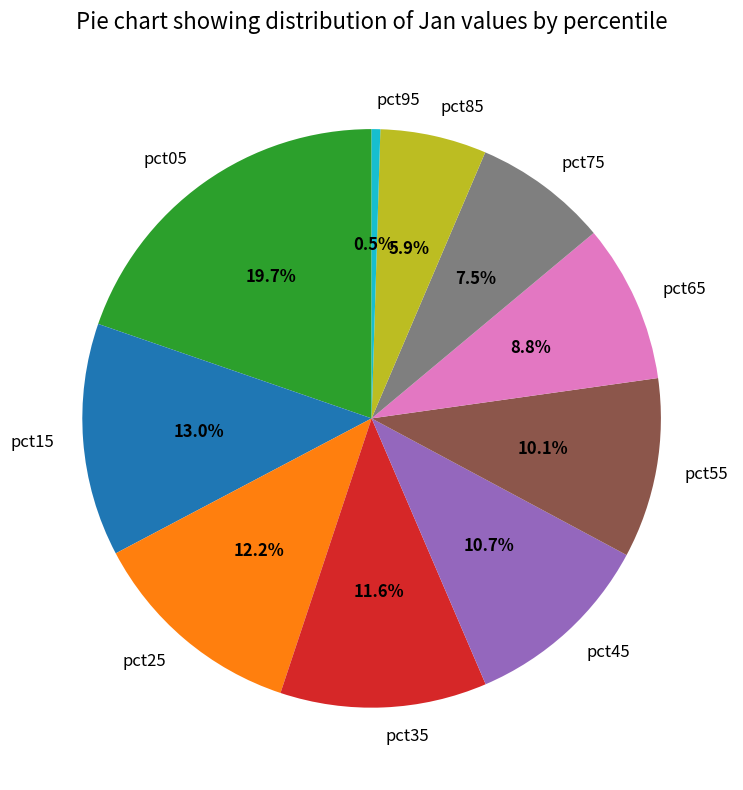

To the nearest percent, what is the difference between the largest and smallest slice percentages?

19%